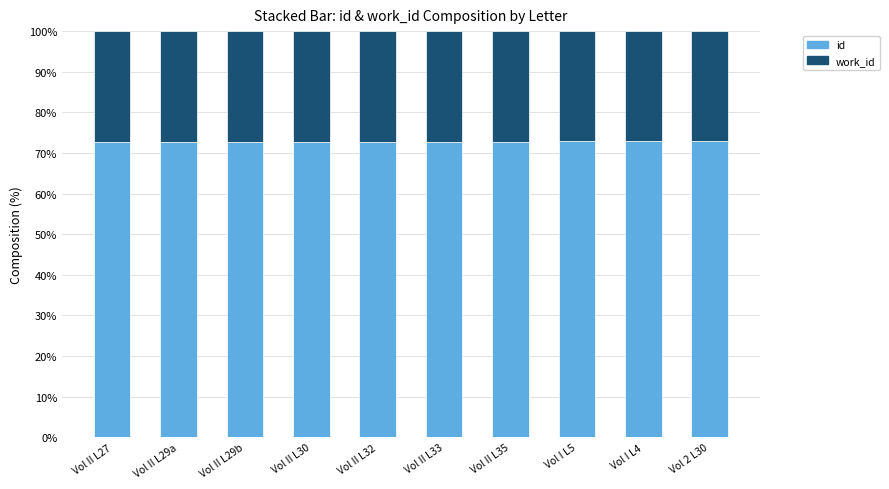

What is the total value across all series at Vol II L35?

100.0